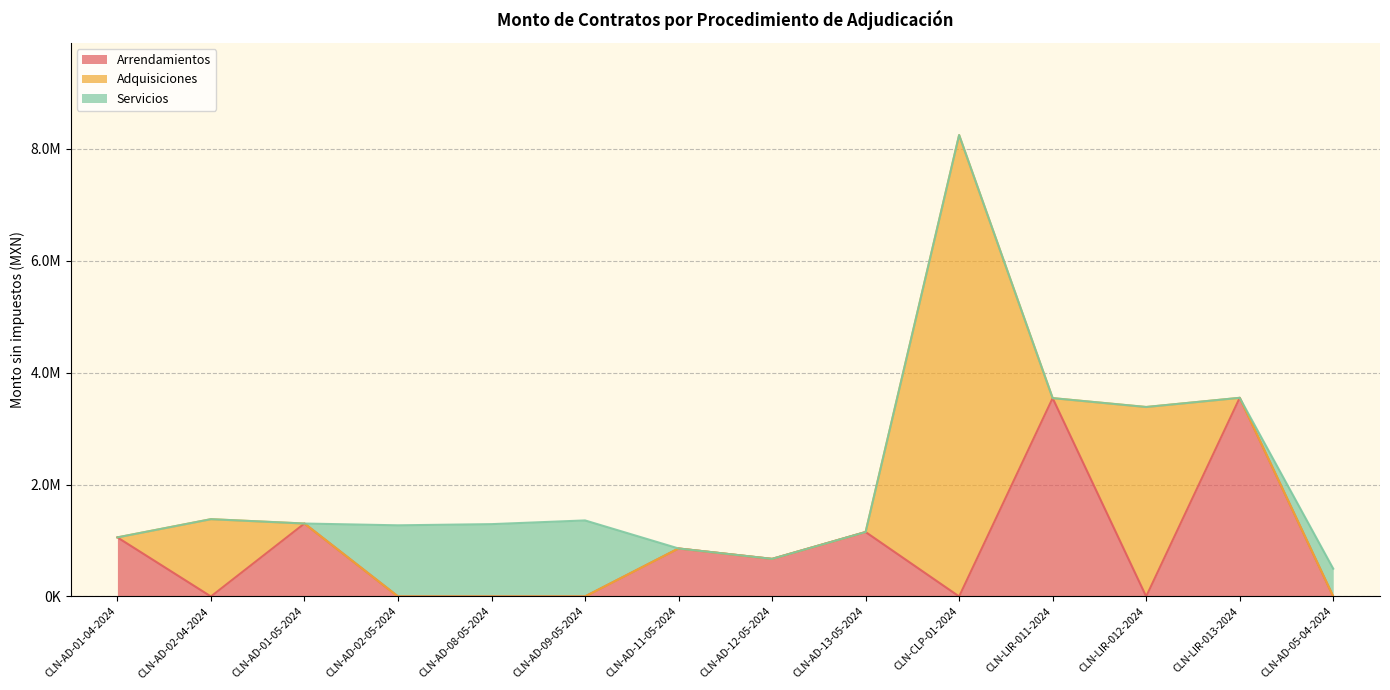

Where does the Arrendamientos series first go above 671790?

CLN-AD-01-04-2024